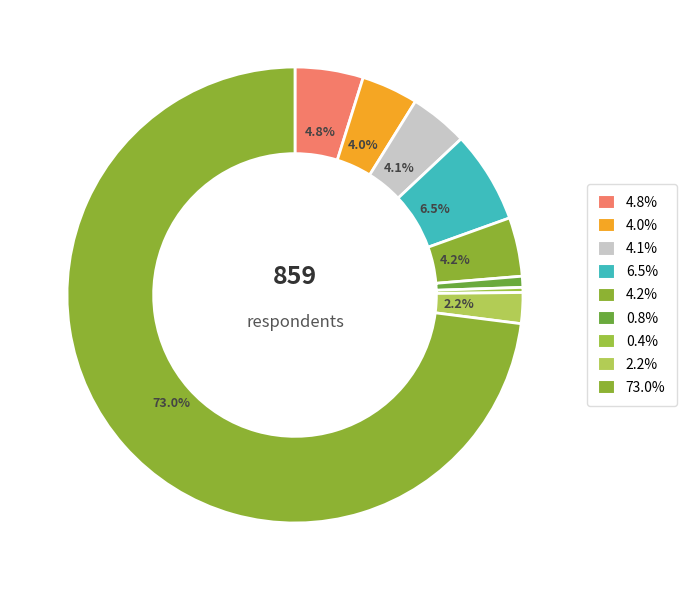

Count the number of slices in the pie.

9